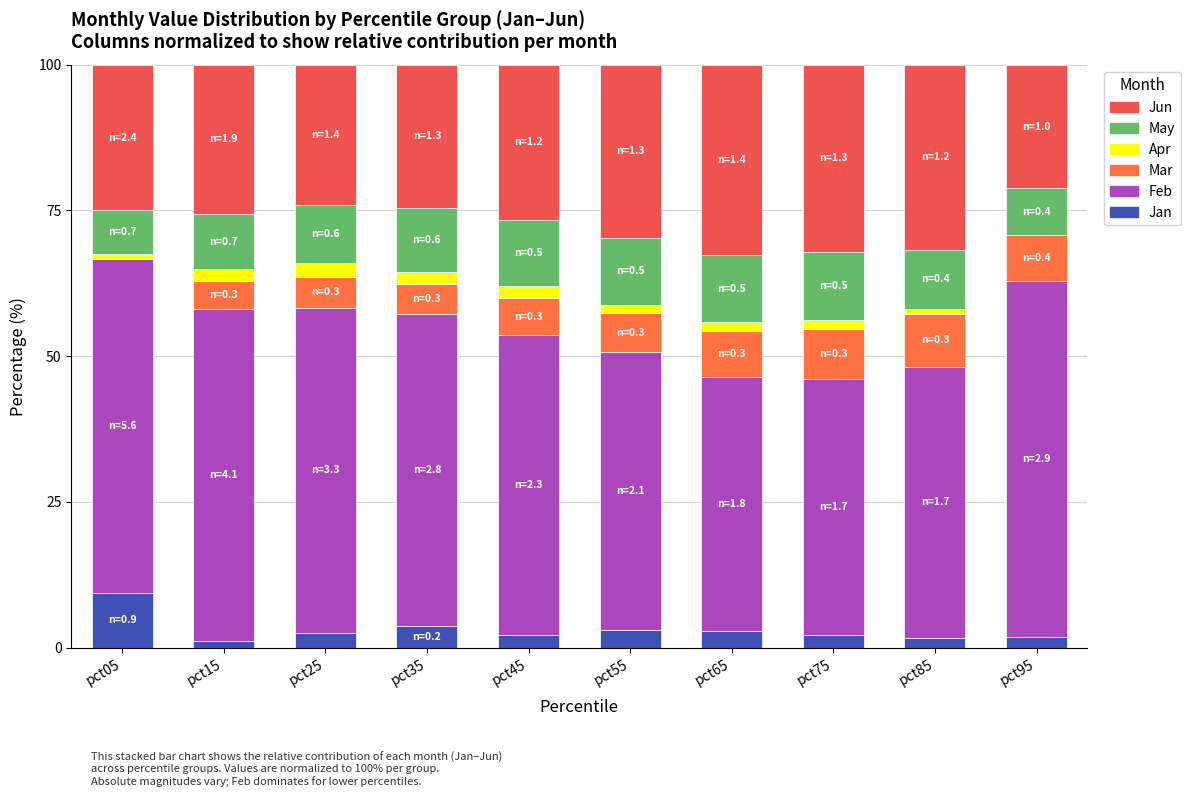

What are all the series names shown in the legend?

Jun, May, Apr, Mar, Feb, Jan